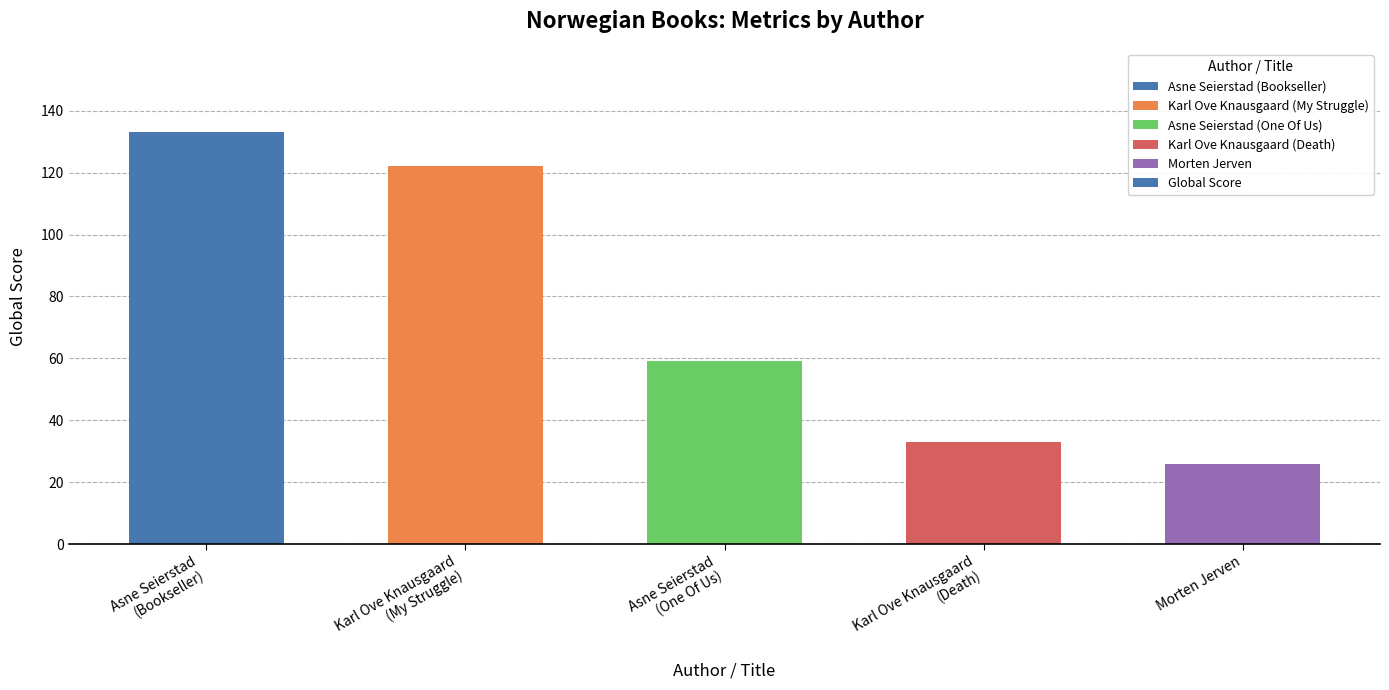

How many distinct data groups are displayed?

1